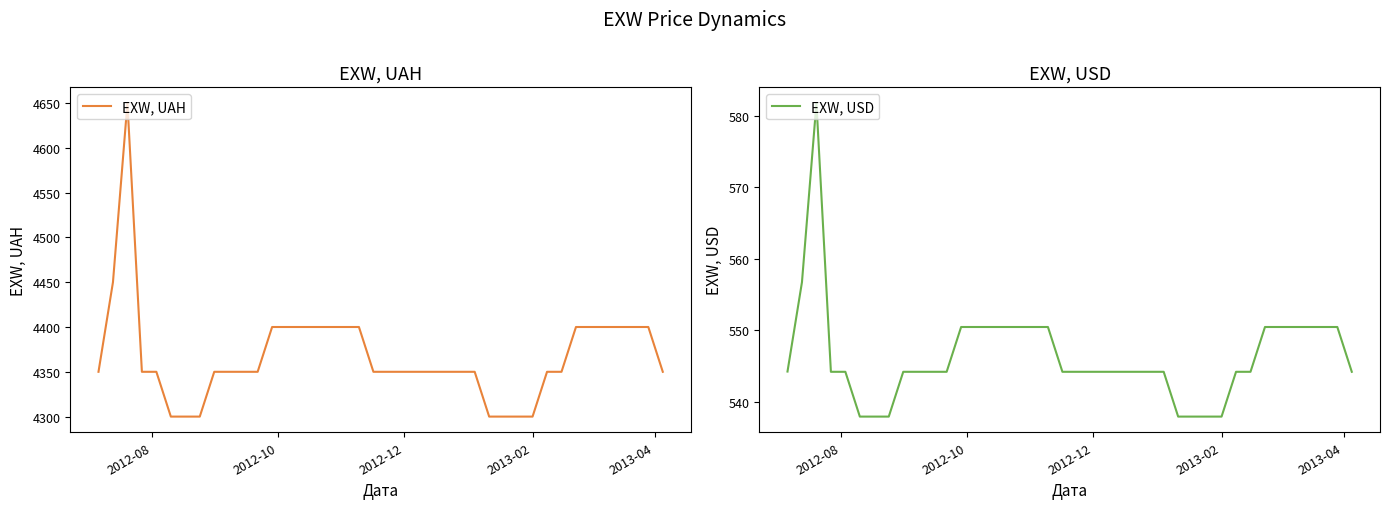

What is the difference between the maximum and minimum values in the EXW, UAH series?

350